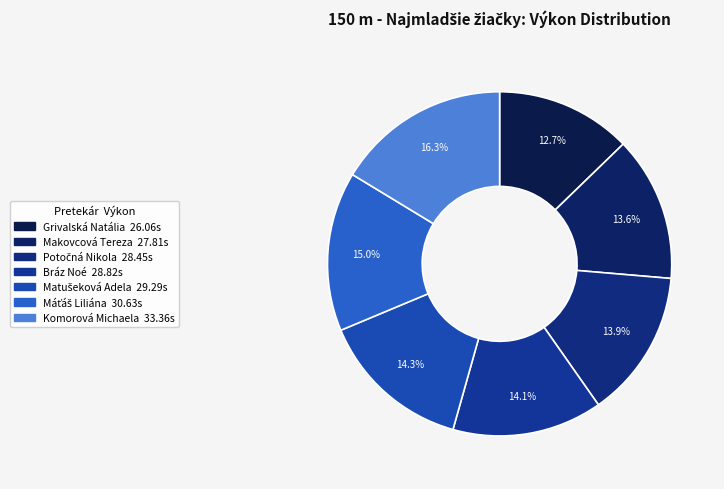

Is the sum of Bráz Noé and Matušeková Adela greater than half?

No